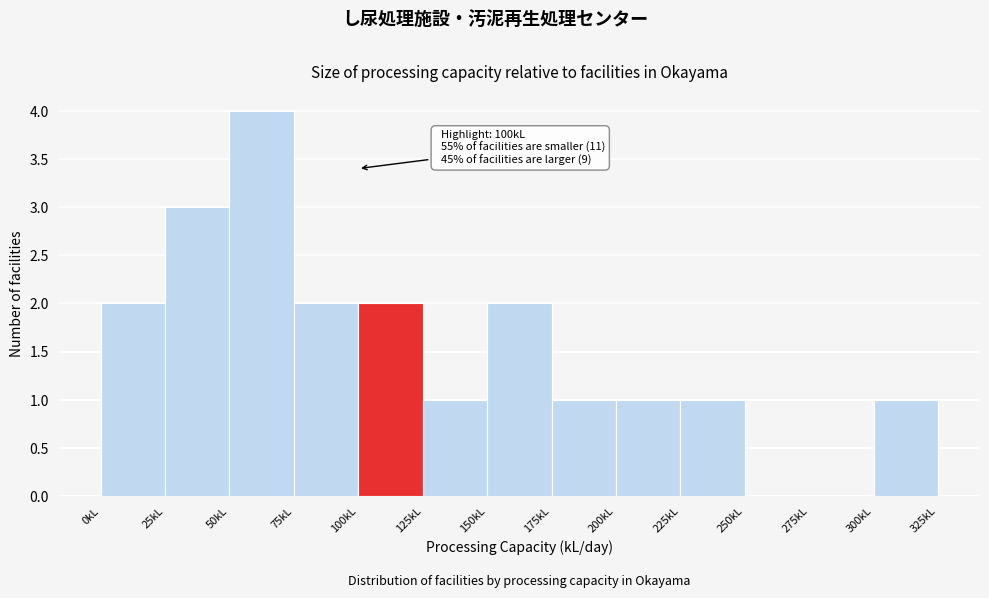

Over which range of the x-axis is the bar tallest?

50 to 75